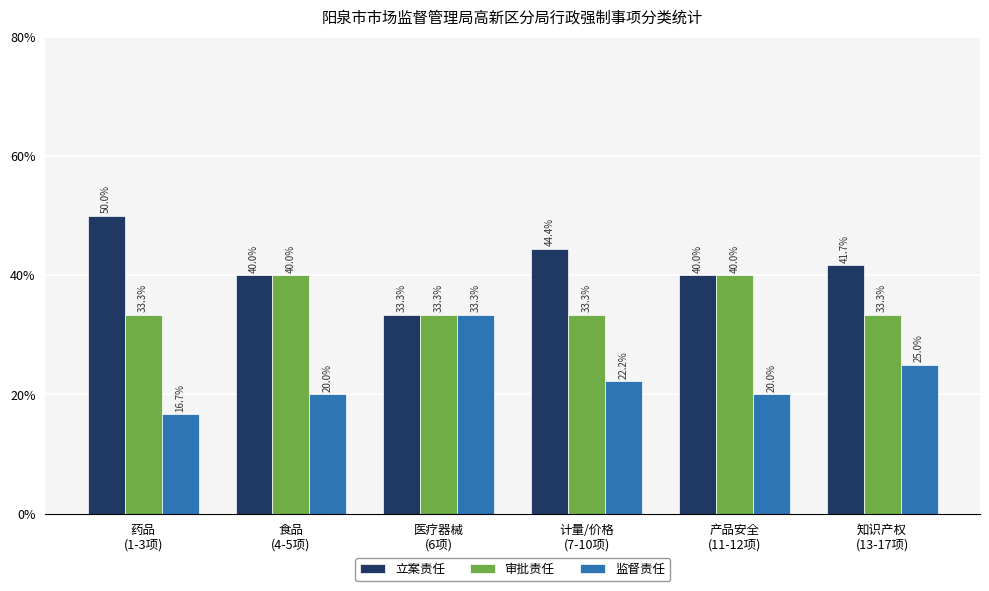

How many bars are there in each group?

3